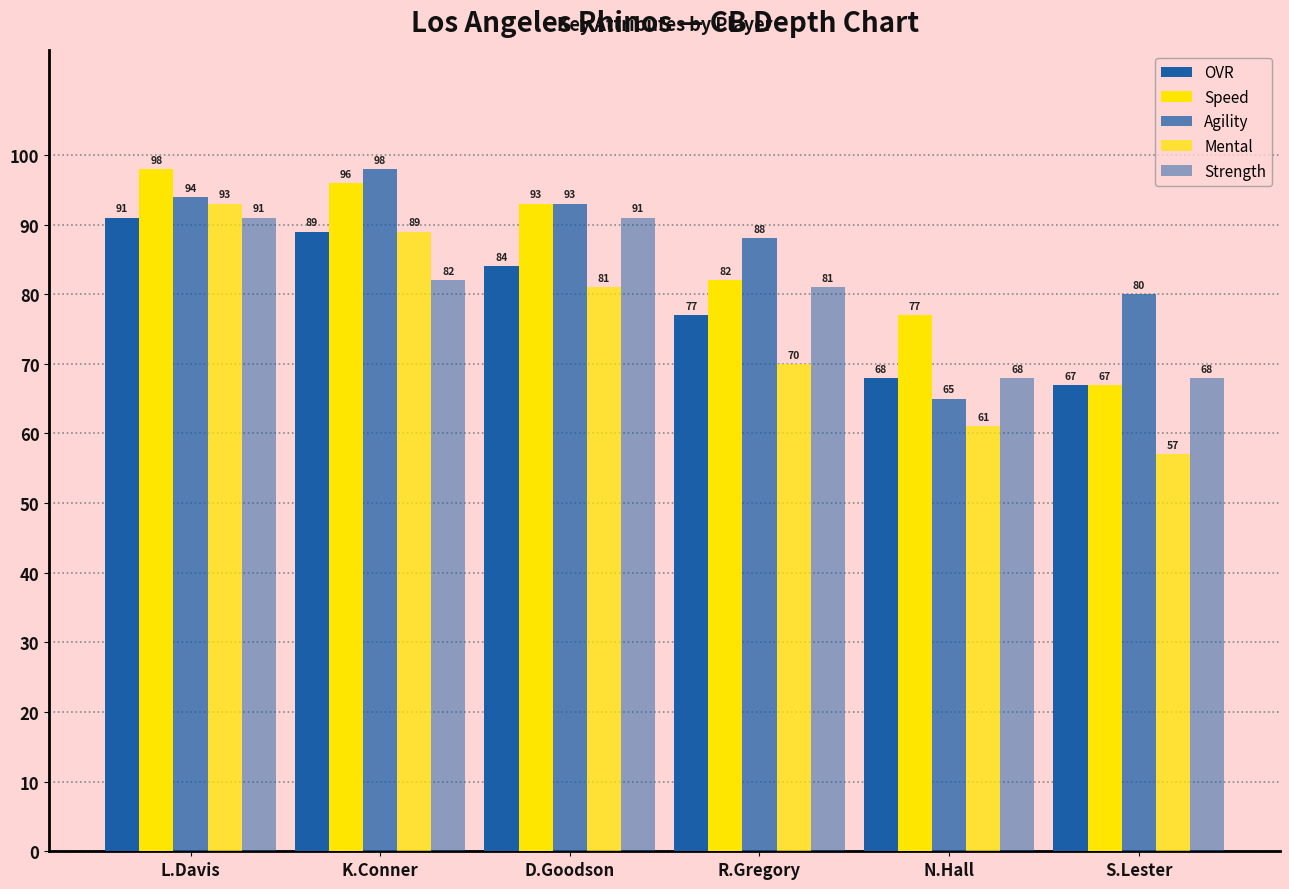

How many bars are there in total?

30